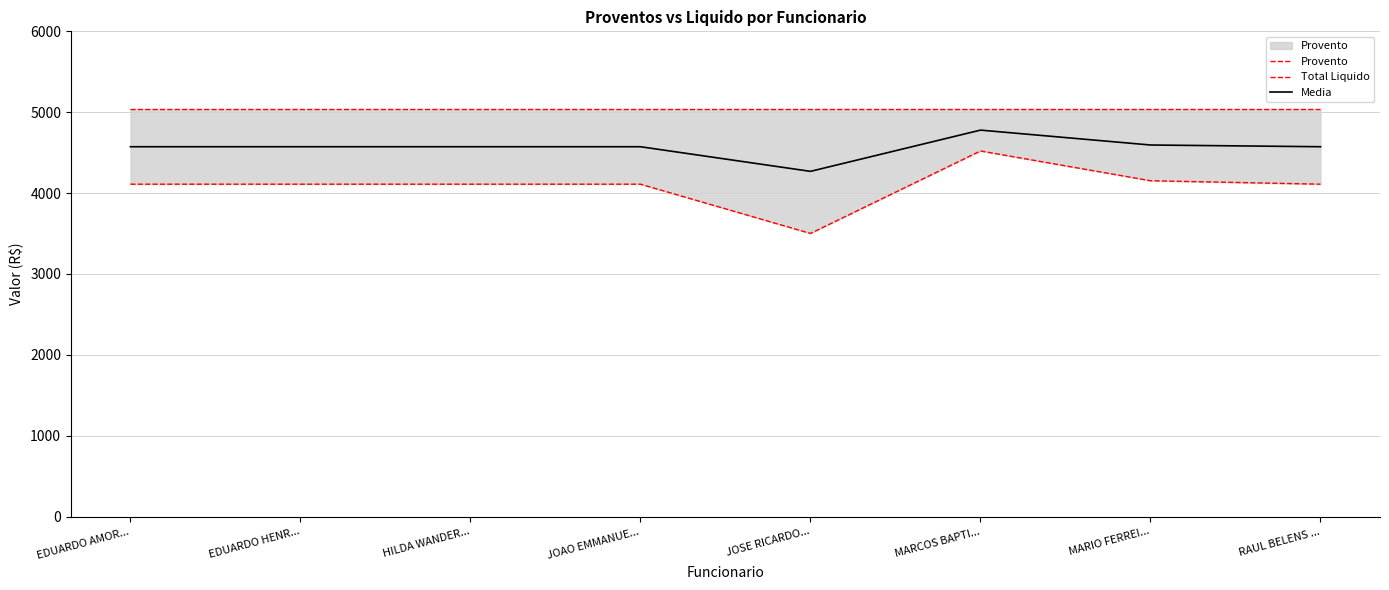

What is the difference between the highest and lowest values at HILDA WANDER...?

926.4